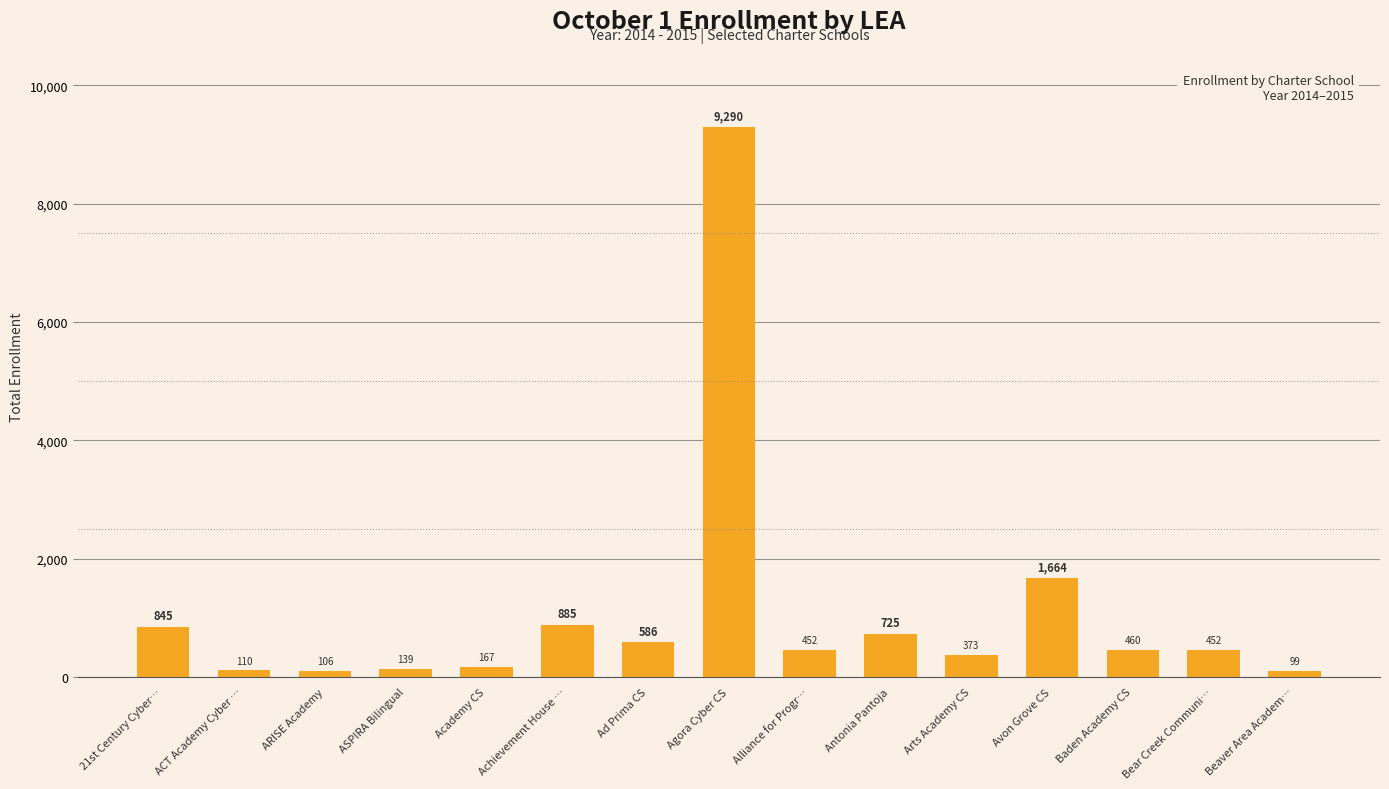

What is the difference between the values at Beaver Area Academ… and Ad Prima CS?

487